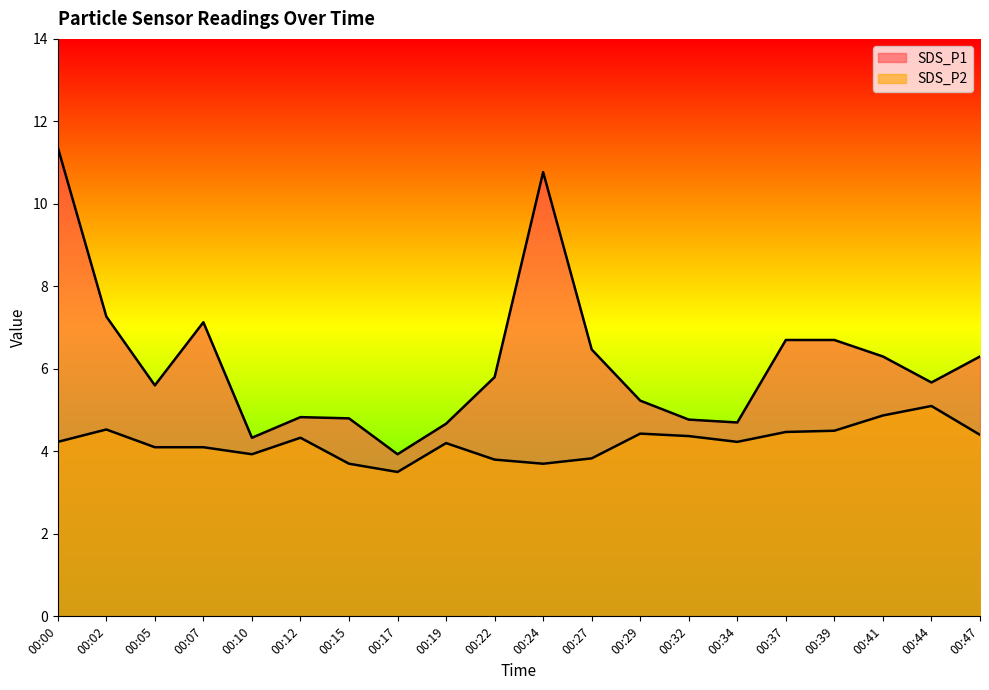

How many lines are shown in the chart?

2